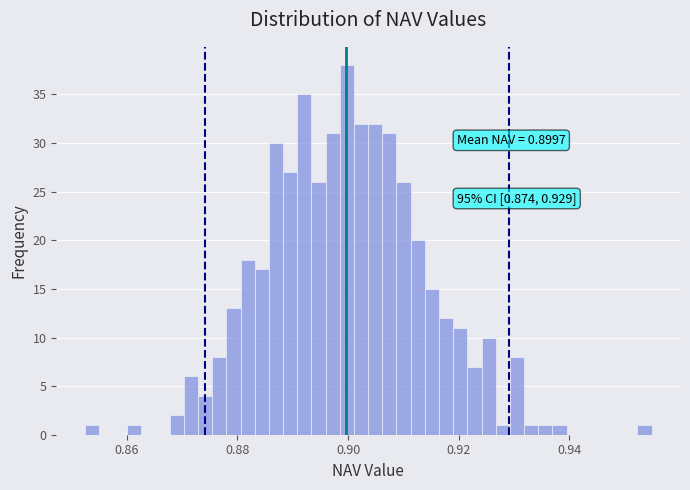

Read against the x-axis, roughly where is the centre of the tallest bar?

0.900